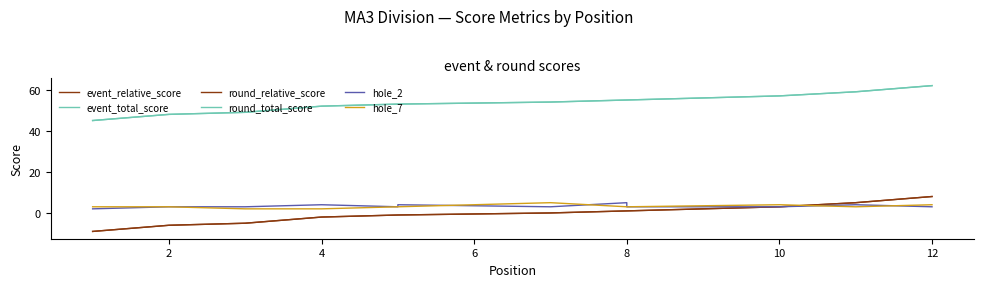

True or false: event_relative_score and hole_2 intersect in this chart.

False